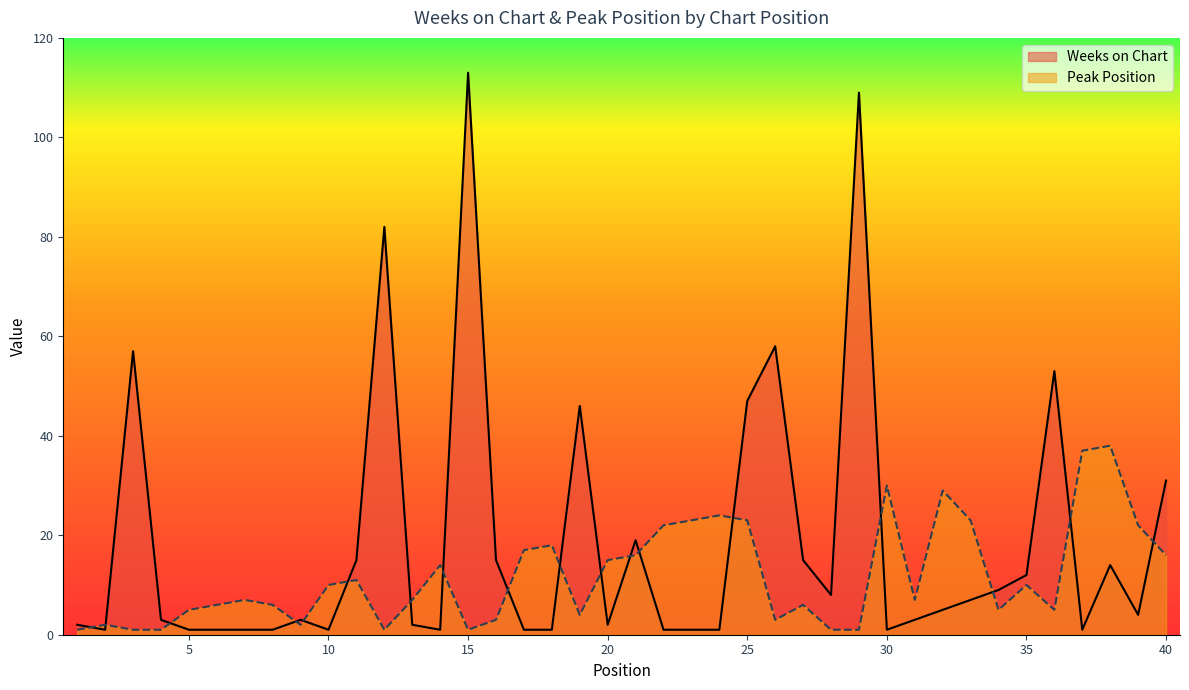

True or false: Peak Position has a value of 1 at 12.

False